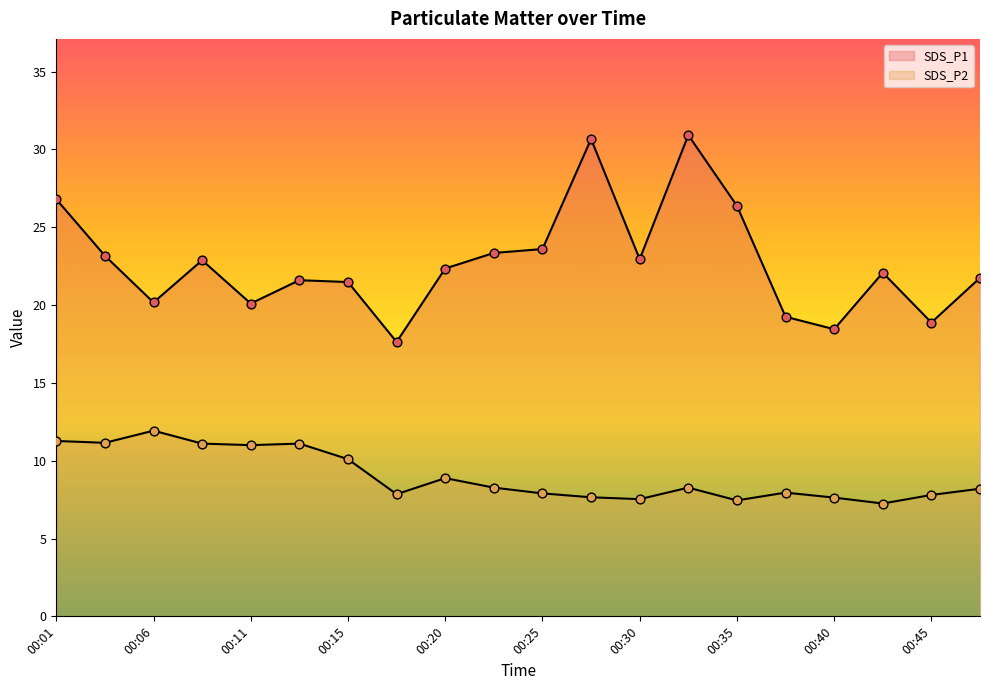

Which series has the largest total across all categories?

SDS_P1